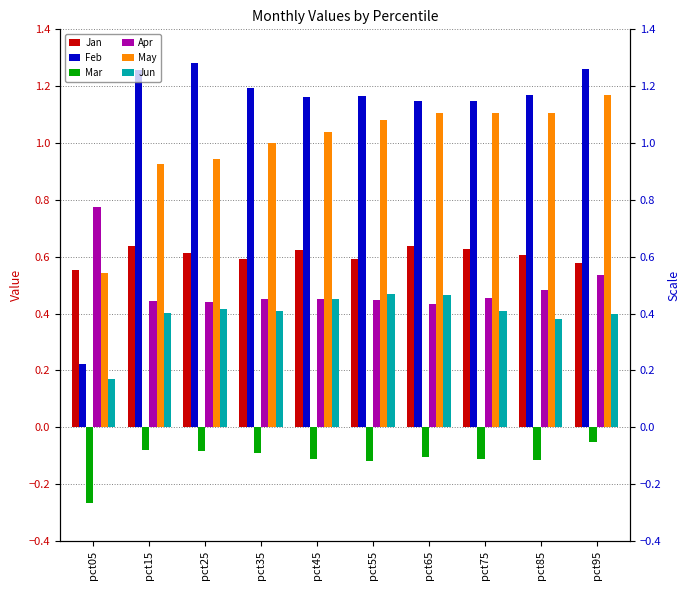

Which series has the largest range (max minus min)?

Feb